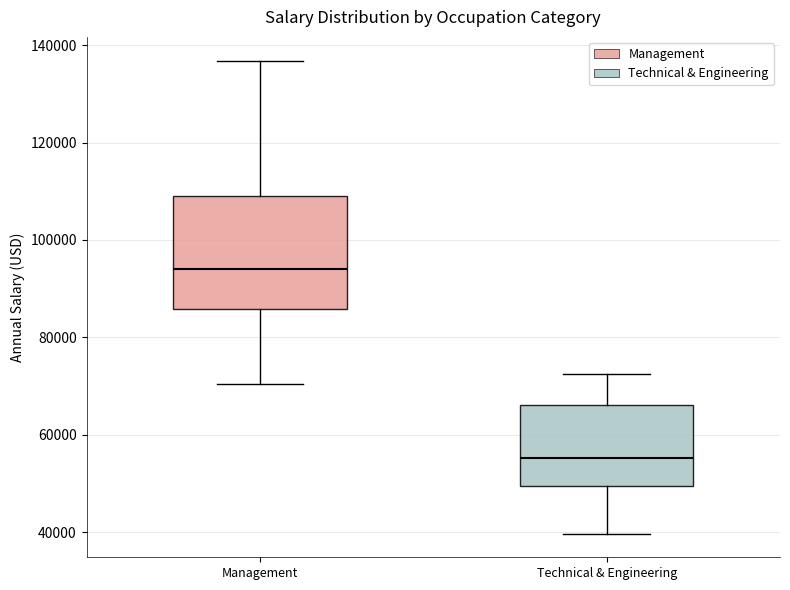

Reading left to right, read every box against the y-axis: the position of its median line, the range the box covers, and the ends of its whiskers. The values are not printed on the chart, so give them approximately, as read against the axis.

Management: median 94000, box 86000 to 110000, whiskers 70000 to 136000
Technical & Engineering: median 56000, box 50000 to 66000, whiskers 40000 to 72000